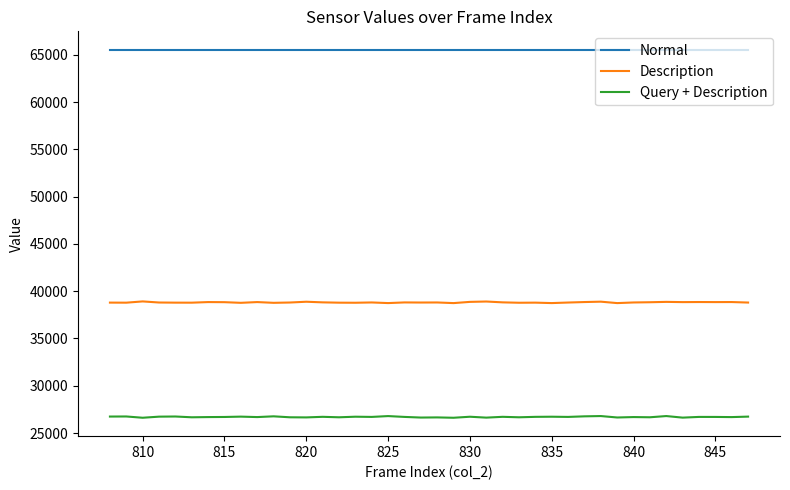

True or false: Description and Query + Description cross at least once.

False